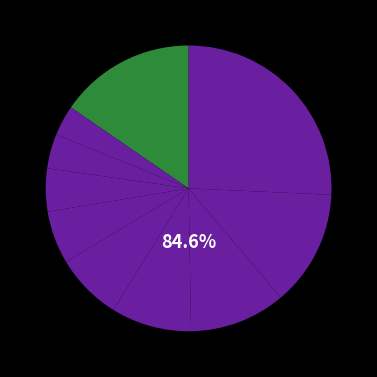

What percentage is the pct35 slice, to the nearest percent?

5%